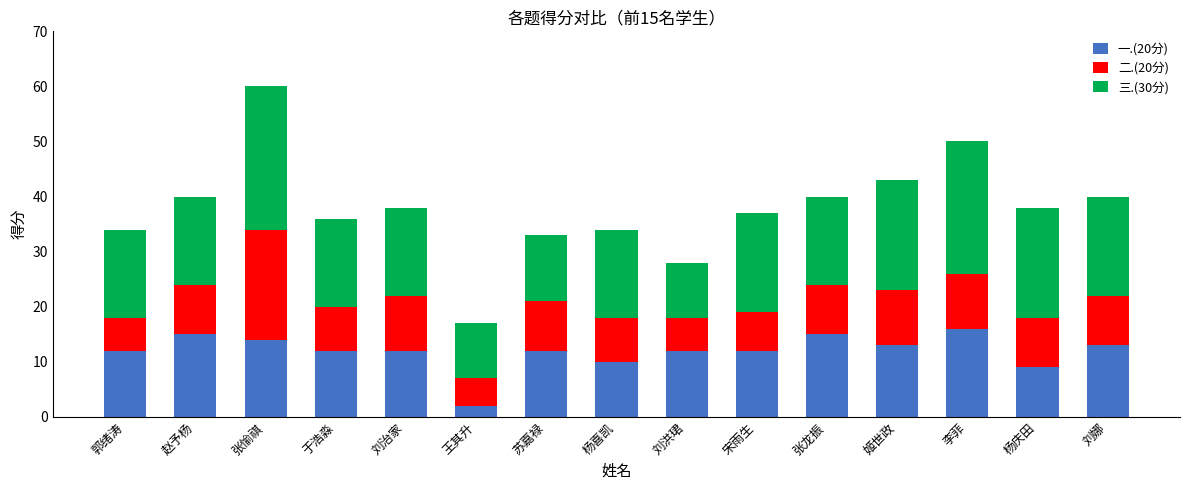

At which category is the sum across all series the highest?

张愉祺